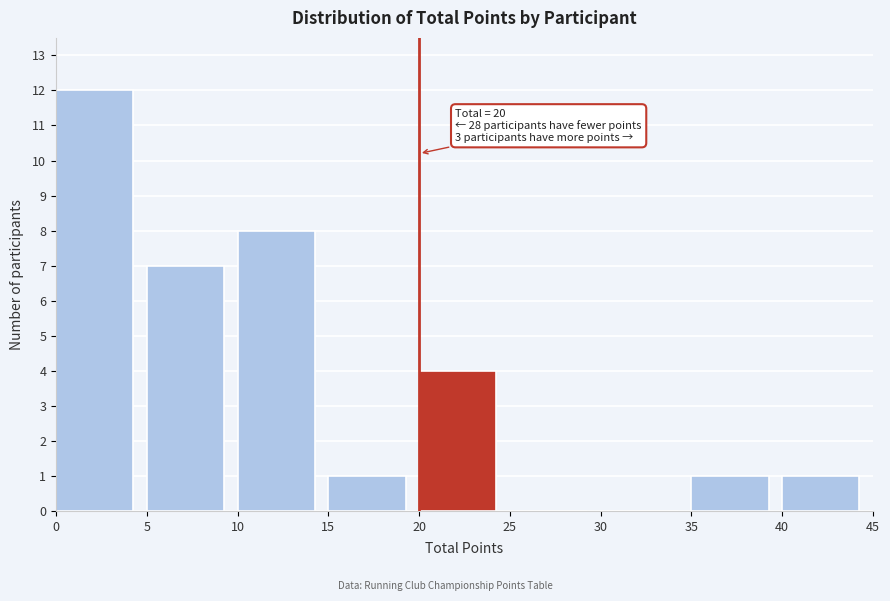

Over which range of the x-axis is the bar tallest?

0 to 5